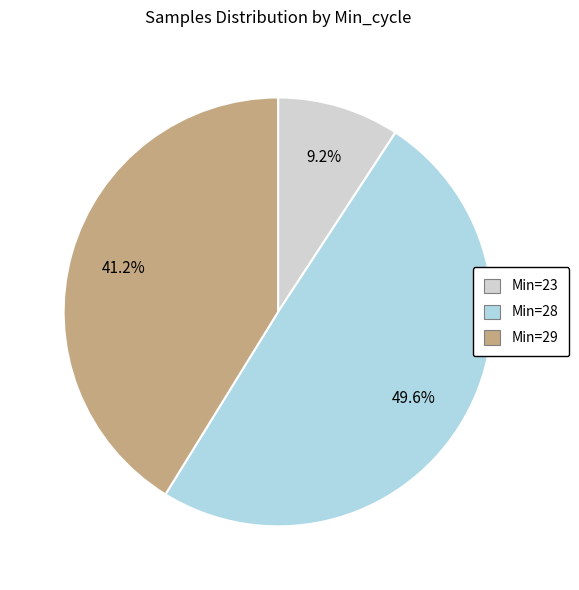

Does any single category account for the majority?

No